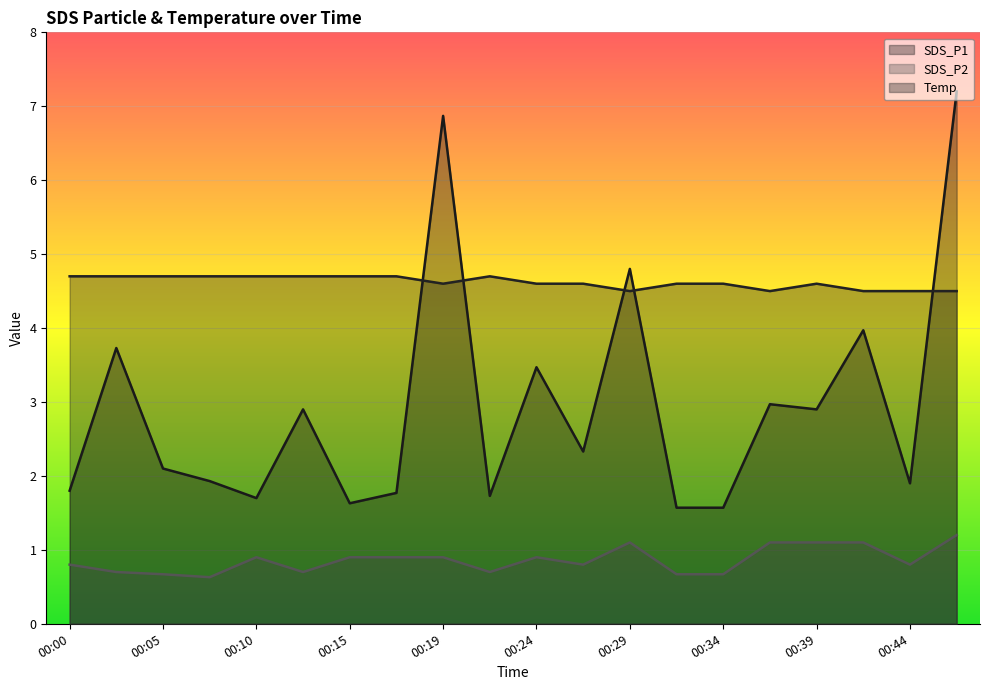

Where is the first local minimum for Temp?

00:19